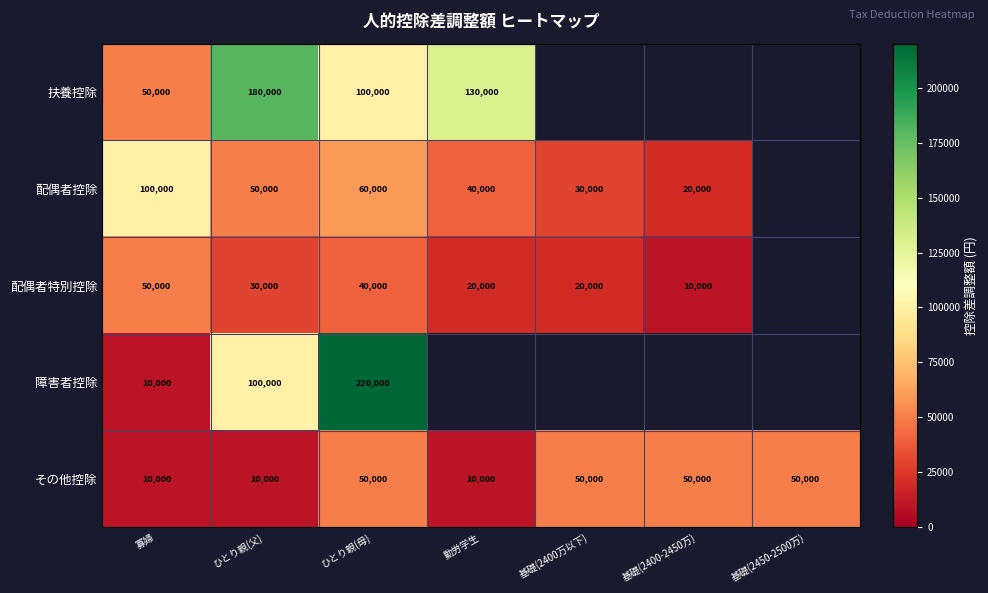

What is the average value of the その他控除 series?

32857